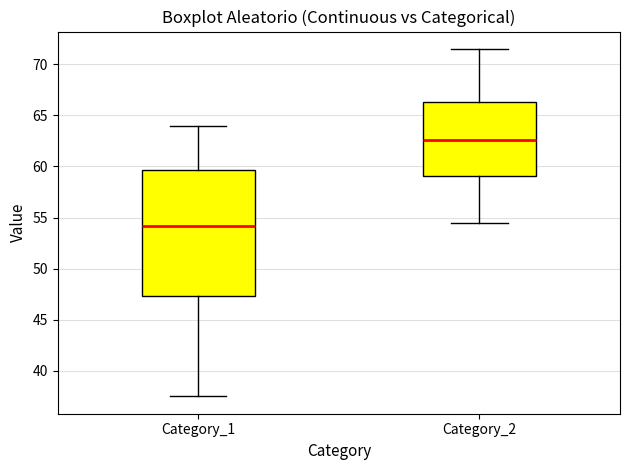

Where does the lower whisker of the box for Category_2 end on the y-axis? The values are not printed on the chart, so give them approximately, as read against the axis.

54.5